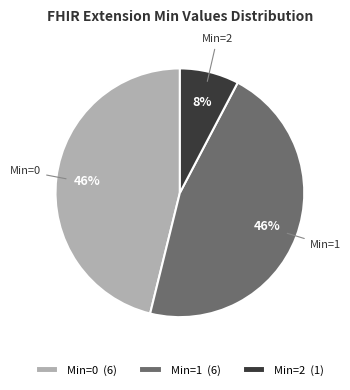

To the nearest percent, what is the average slice percentage?

33%